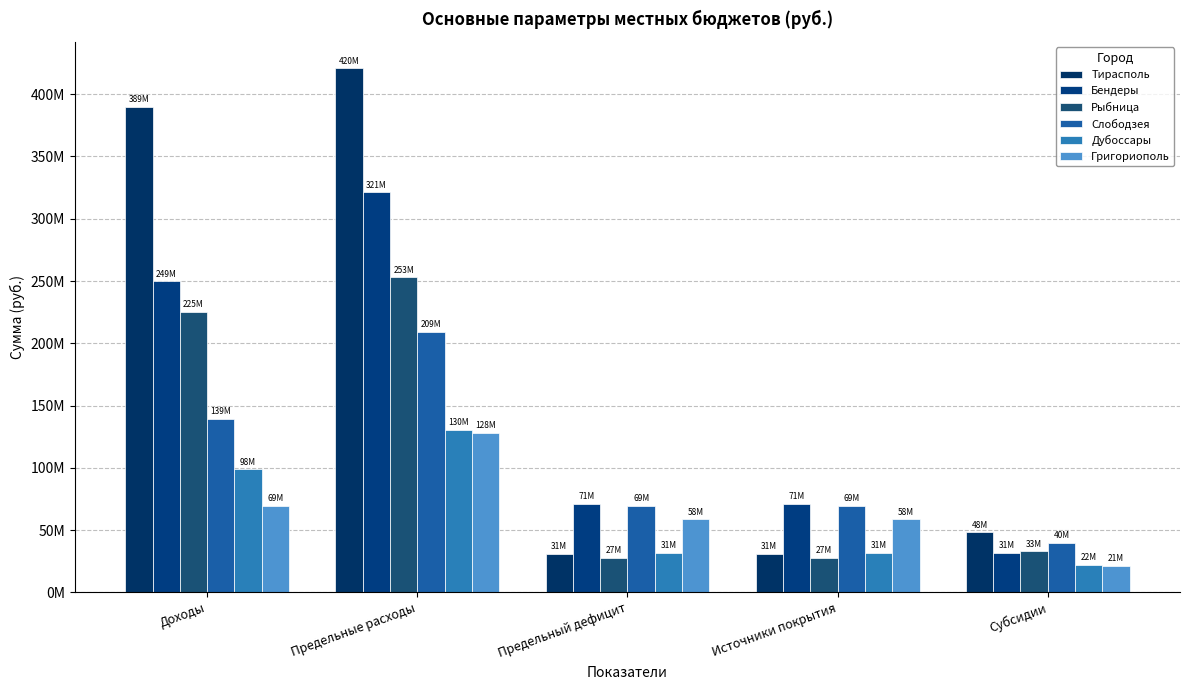

What is the sum of the Григориополь values at Источники покрытия and Доходы?

128352847